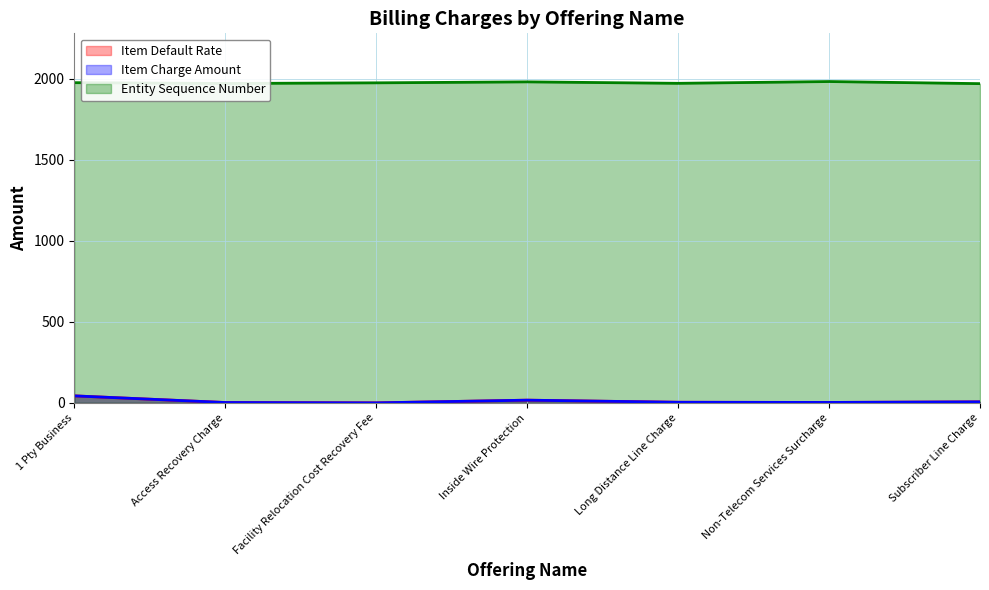

At Access Recovery Charge, list the series in order from largest to smallest.

Entity Sequence Number, Item Default Rate, Item Charge Amount